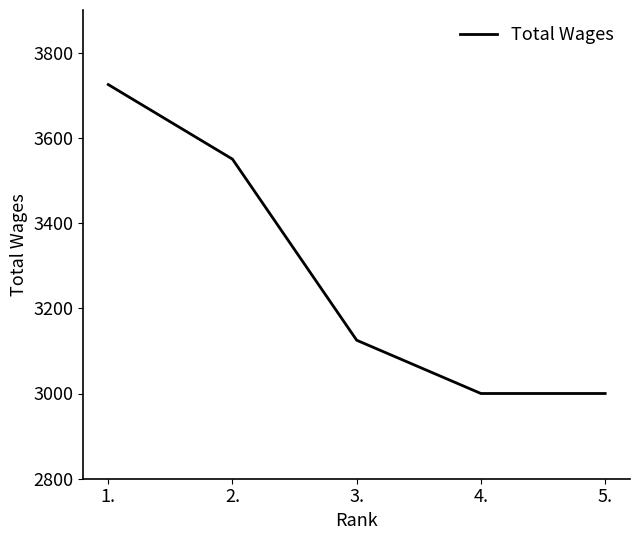

Reading right to left, extract all data points from this chart.

5.=3000	4.=3000	3.=3125	2.=3550	1.=3725